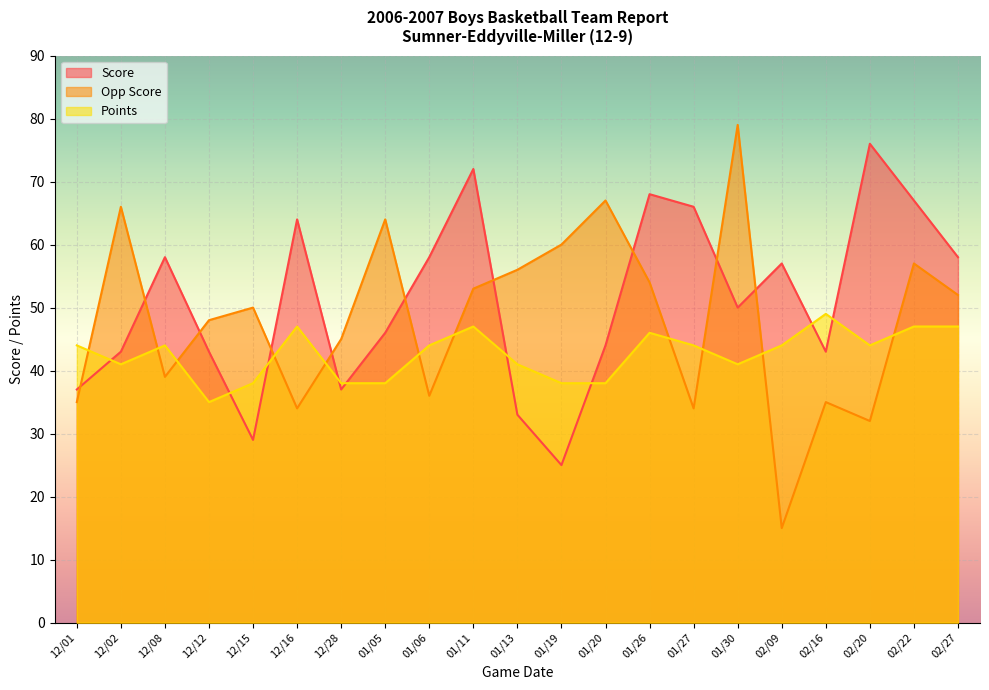

What position from the right is 01/11?

12